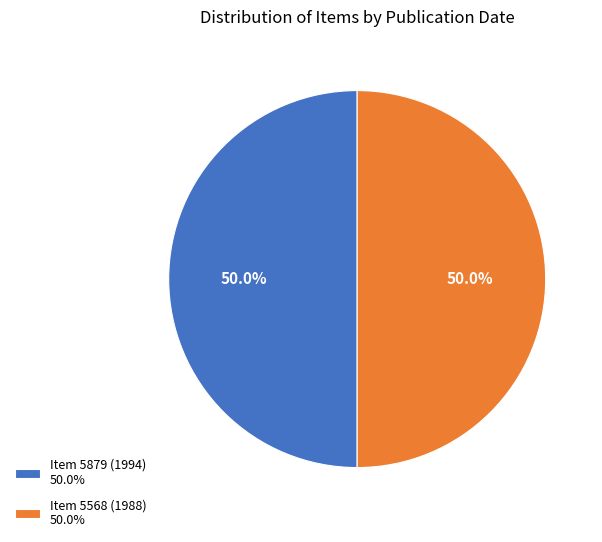

What is the ratio of the value at Item 5879 (1994) to the value at Item 5568 (1988)?

1.0